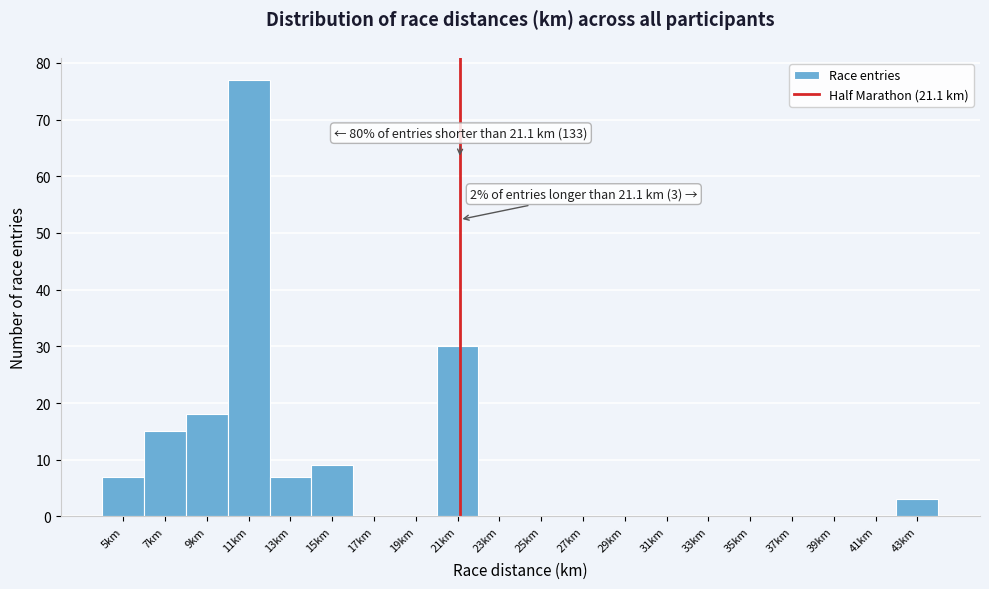

Over which range of the x-axis is the bar tallest?

10 to 12